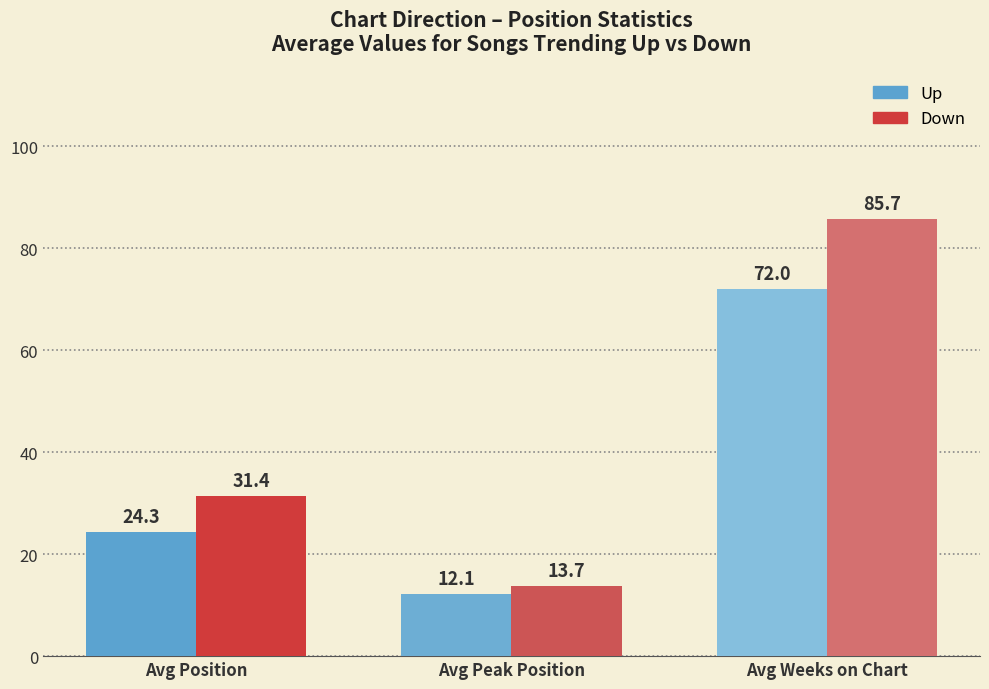

What is the minimum value shown in the chart?

12.1